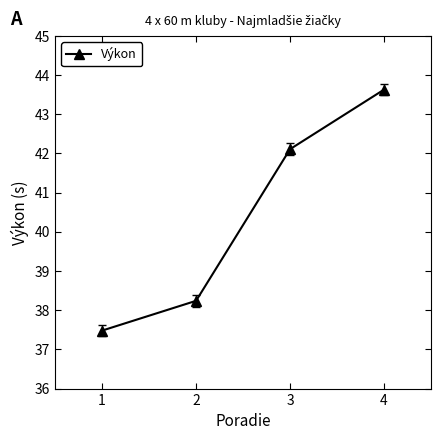

Reading right to left, extract all data points from this chart.

43.6	42.1	38.2	37.5